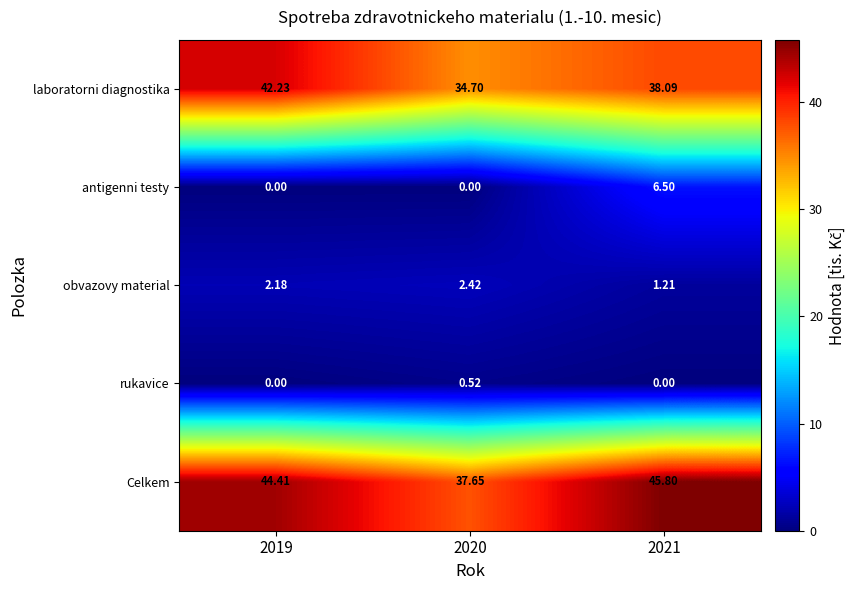

Which series has the widest spread of values?

Celkem